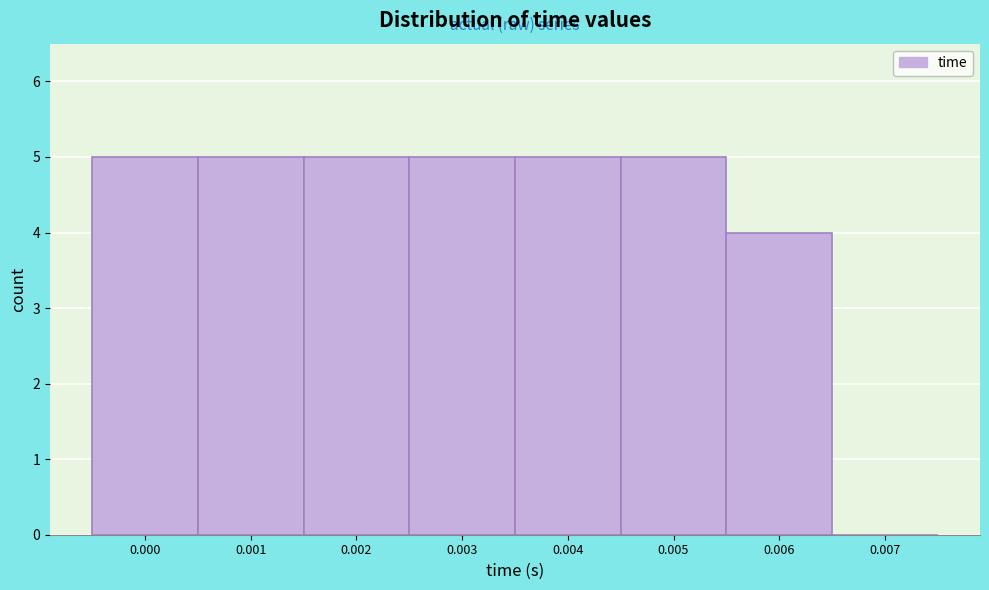

Reading right to left, transcribe all the data shown in this chart.

0.007=0	0.006=4	0.005=5	0.004=5	0.003=5	0.002=5	0.001=5	0.000=5